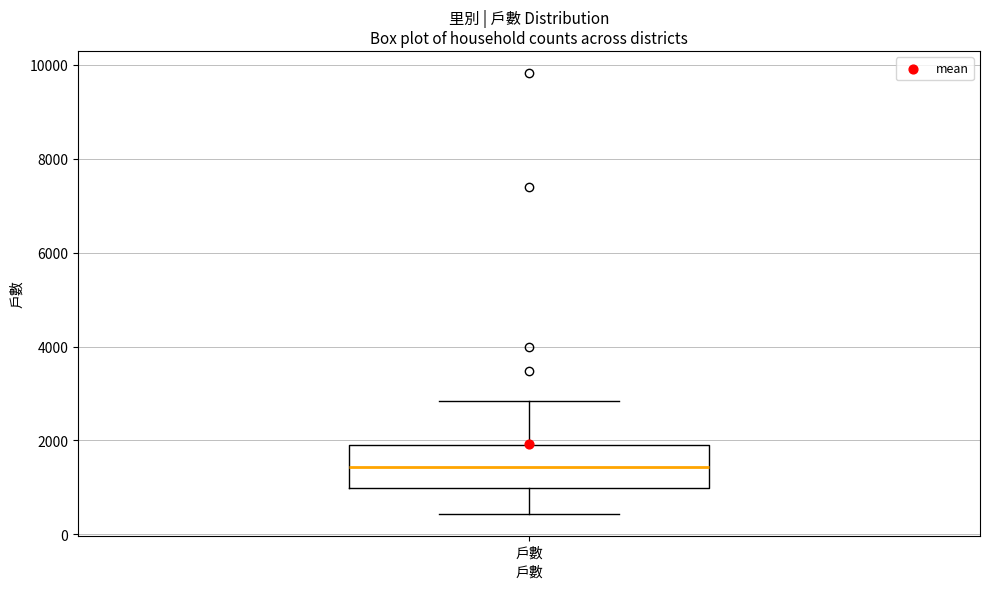

Transcribe this box plot: give where the median line is, the range the box spans, and where the two whiskers end, as read against the y-axis. The values are not printed on the chart, so give them approximately, as read against the axis.

median 1400, box 1000 to 2000, whiskers 400 to 2800